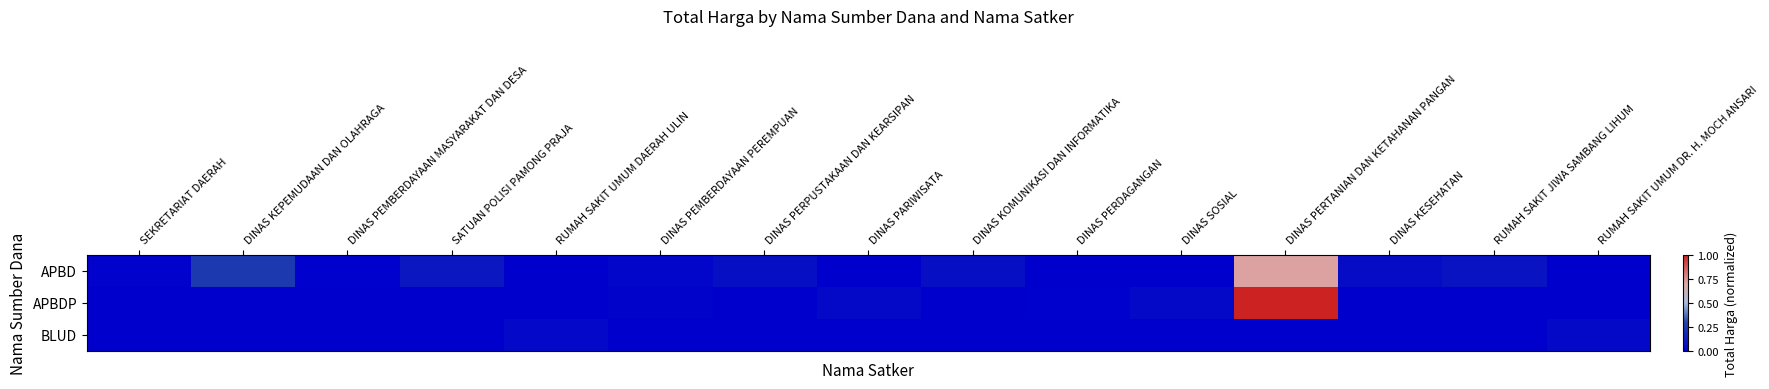

Which has a higher value, DINAS PERPUSTAKAAN DAN KEARSIPAN or DINAS PERDAGANGAN?

DINAS PERPUSTAKAAN DAN KEARSIPAN